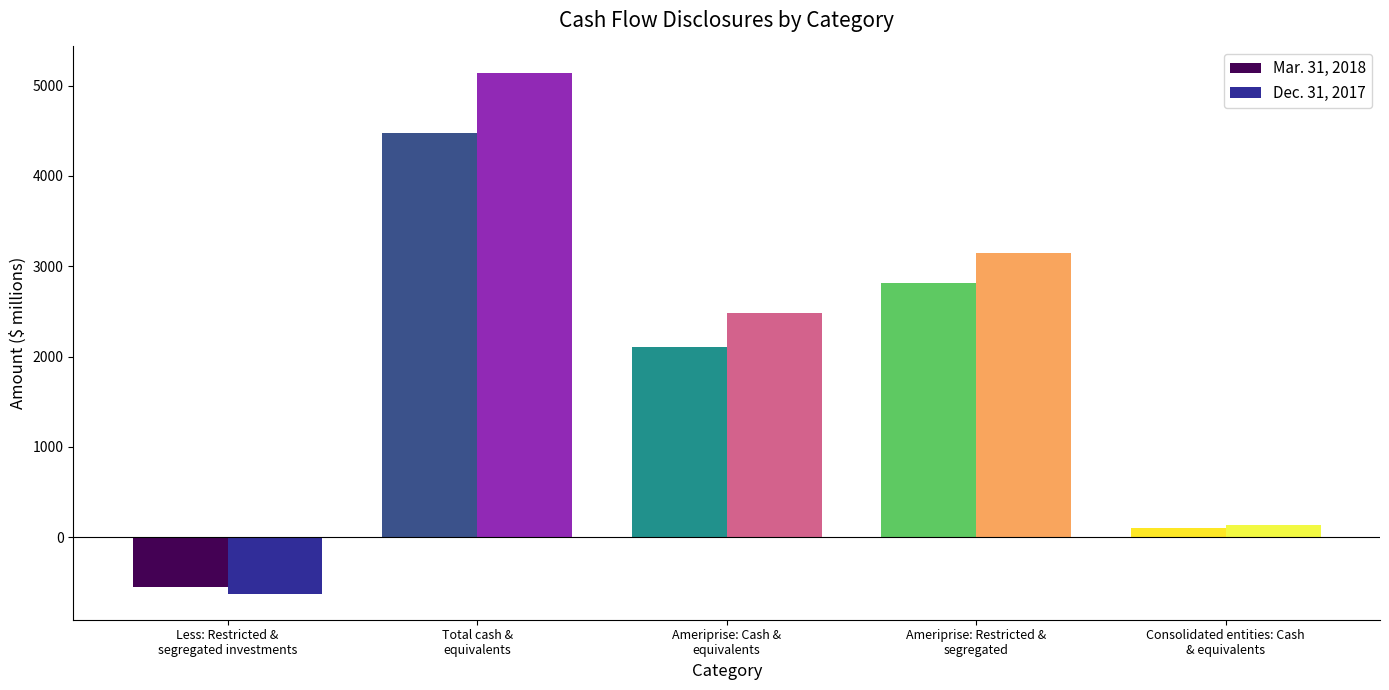

Between Total cash &
equivalents and Ameriprise: Cash &
equivalents, which series saw the biggest shift?

Dec. 31, 2017